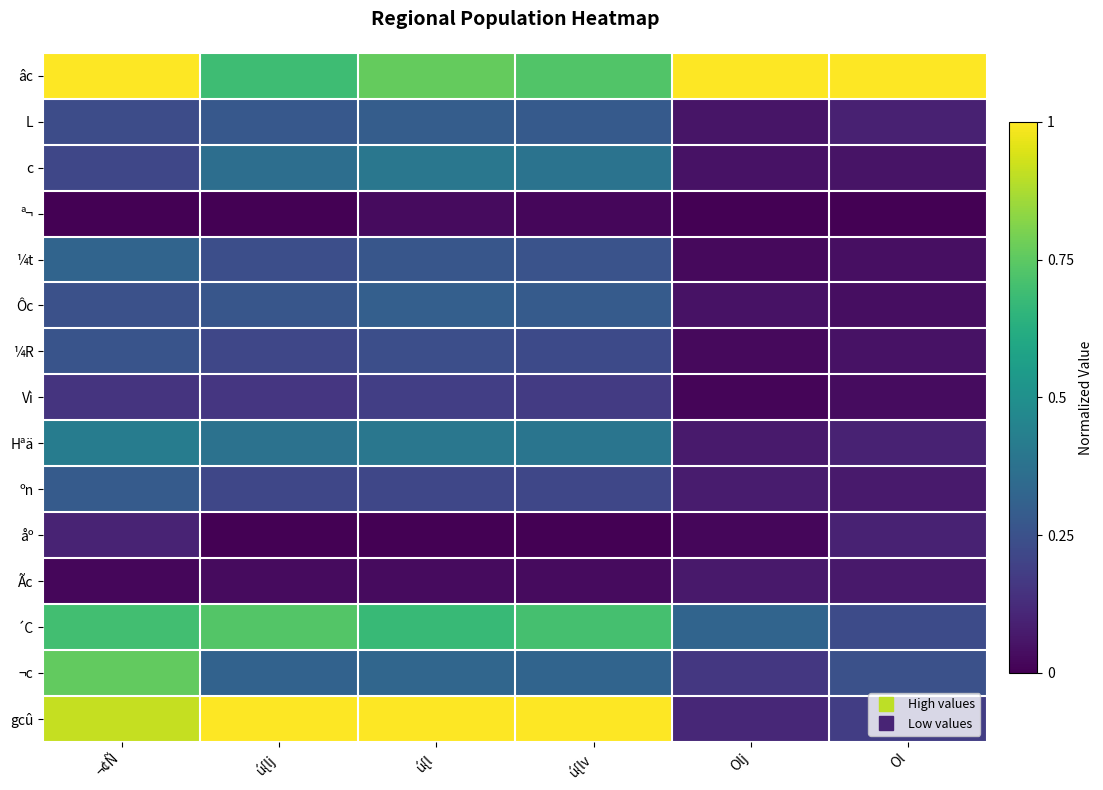

What is the spread (max minus min) of values at Olj?

1.0